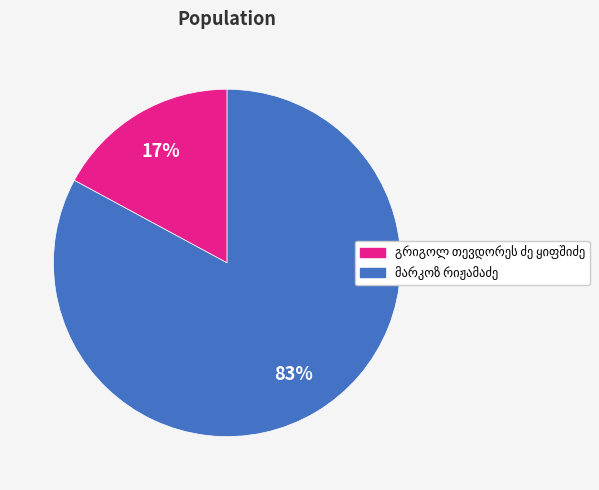

Does any single category account for the majority?

Yes